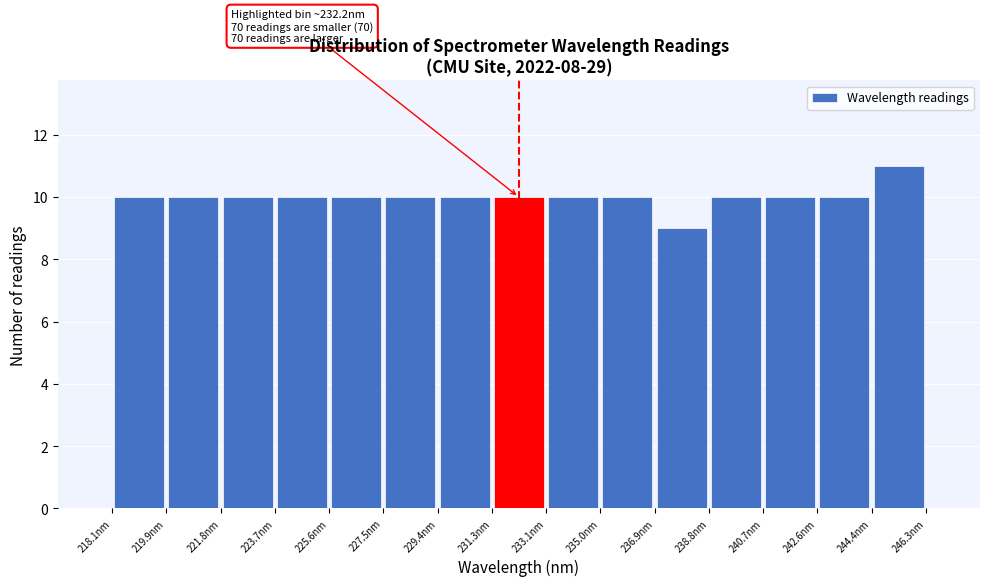

Over which range of the x-axis is the bar tallest?

244.4 to 246.4